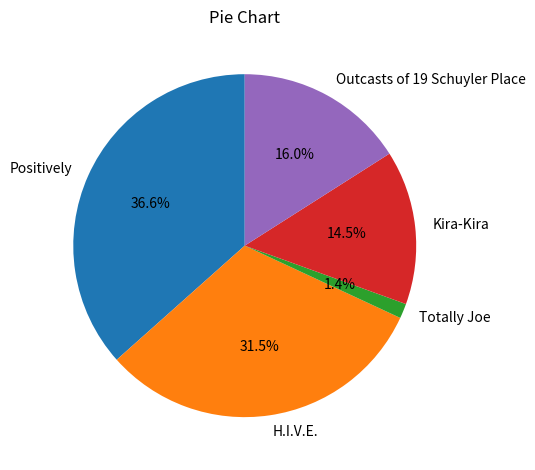

Does any single category account for the majority?

No